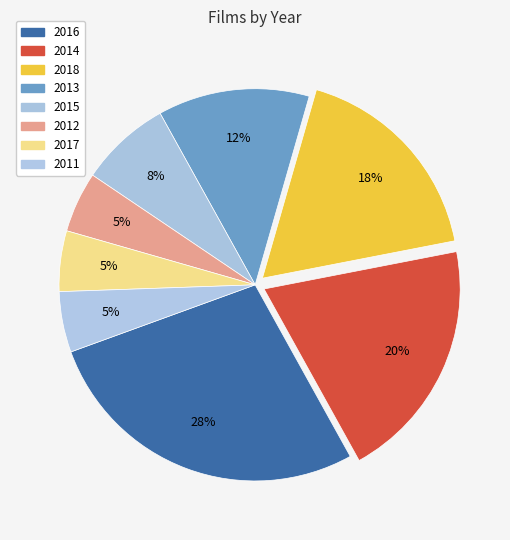

What percentage is the 2015 slice, to the nearest percent?

8%